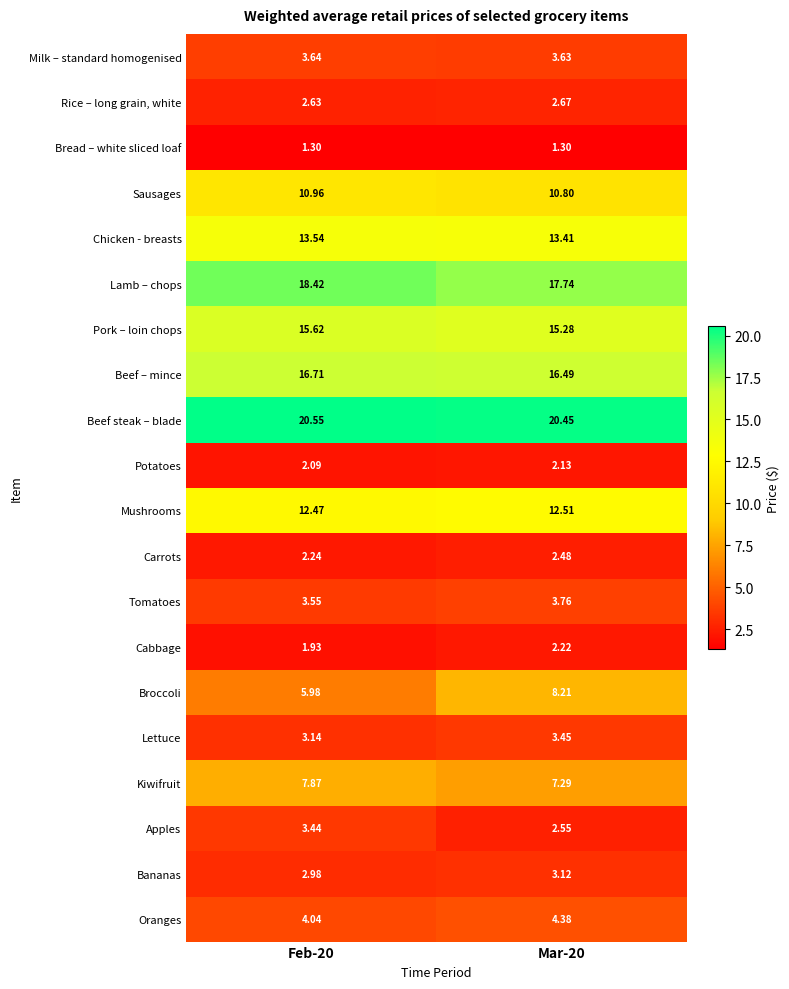

Which series has the largest range (max minus min)?

Broccoli